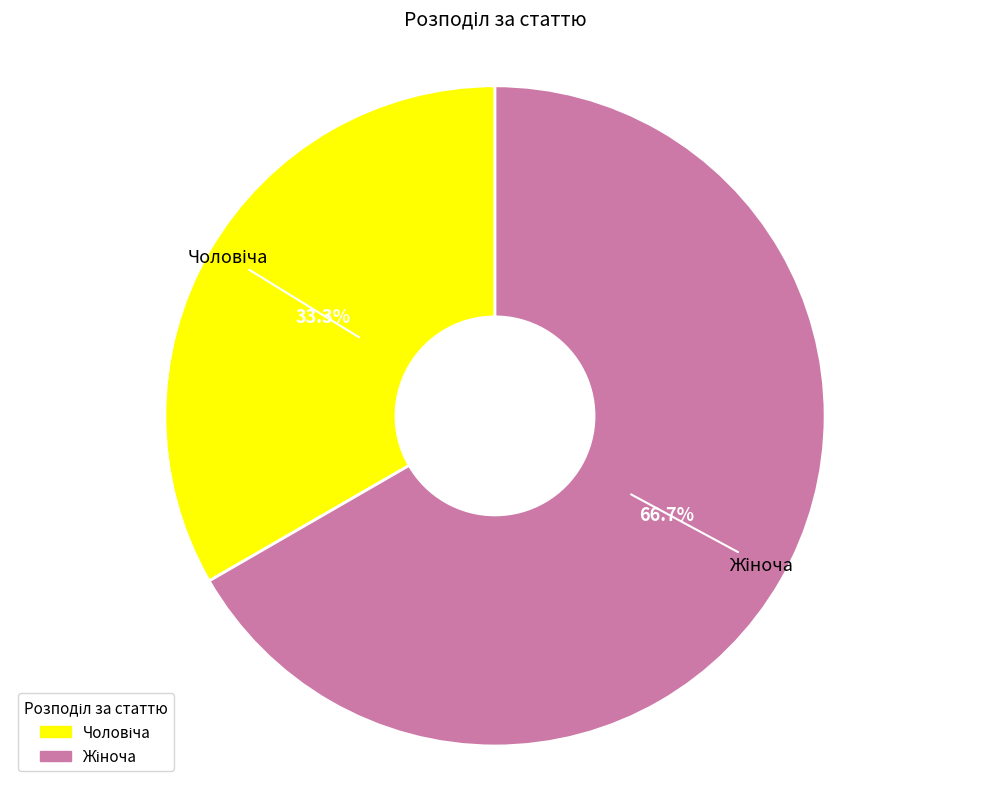

Is there a majority slice in this chart?

Yes